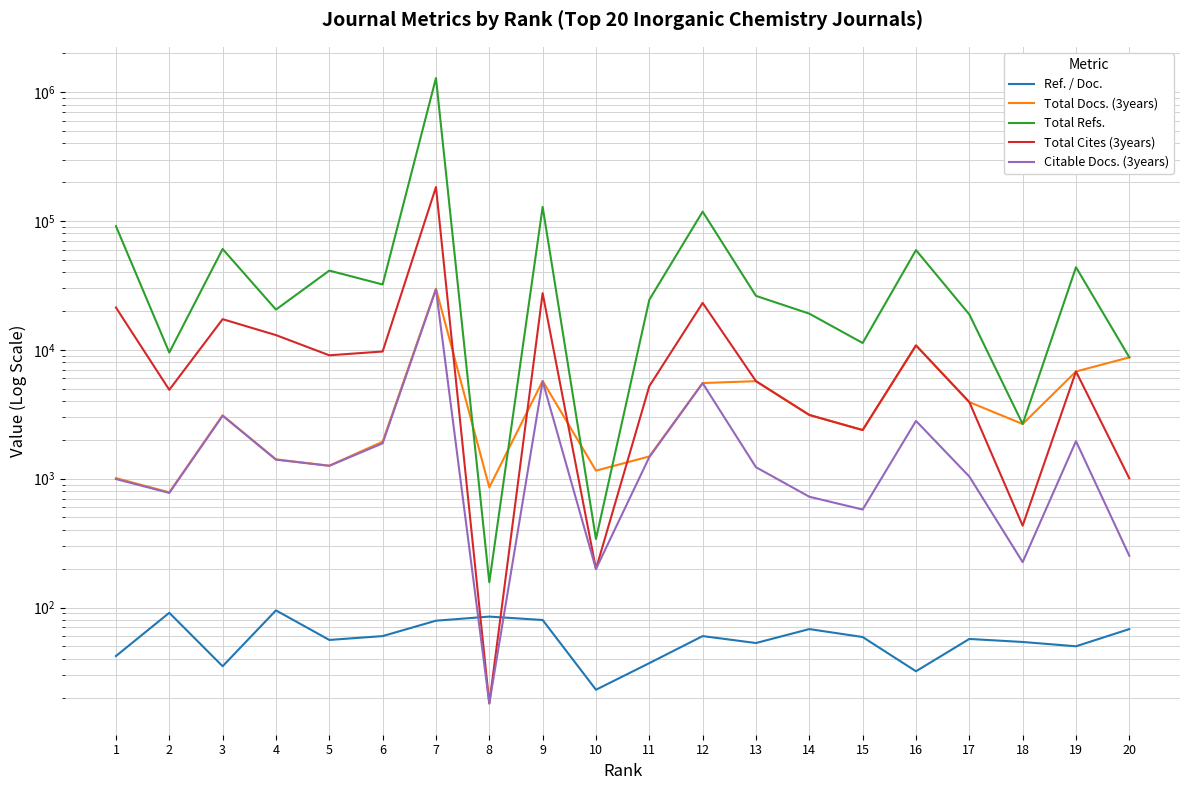

At how many categories does at least one series exceed 687412?

1